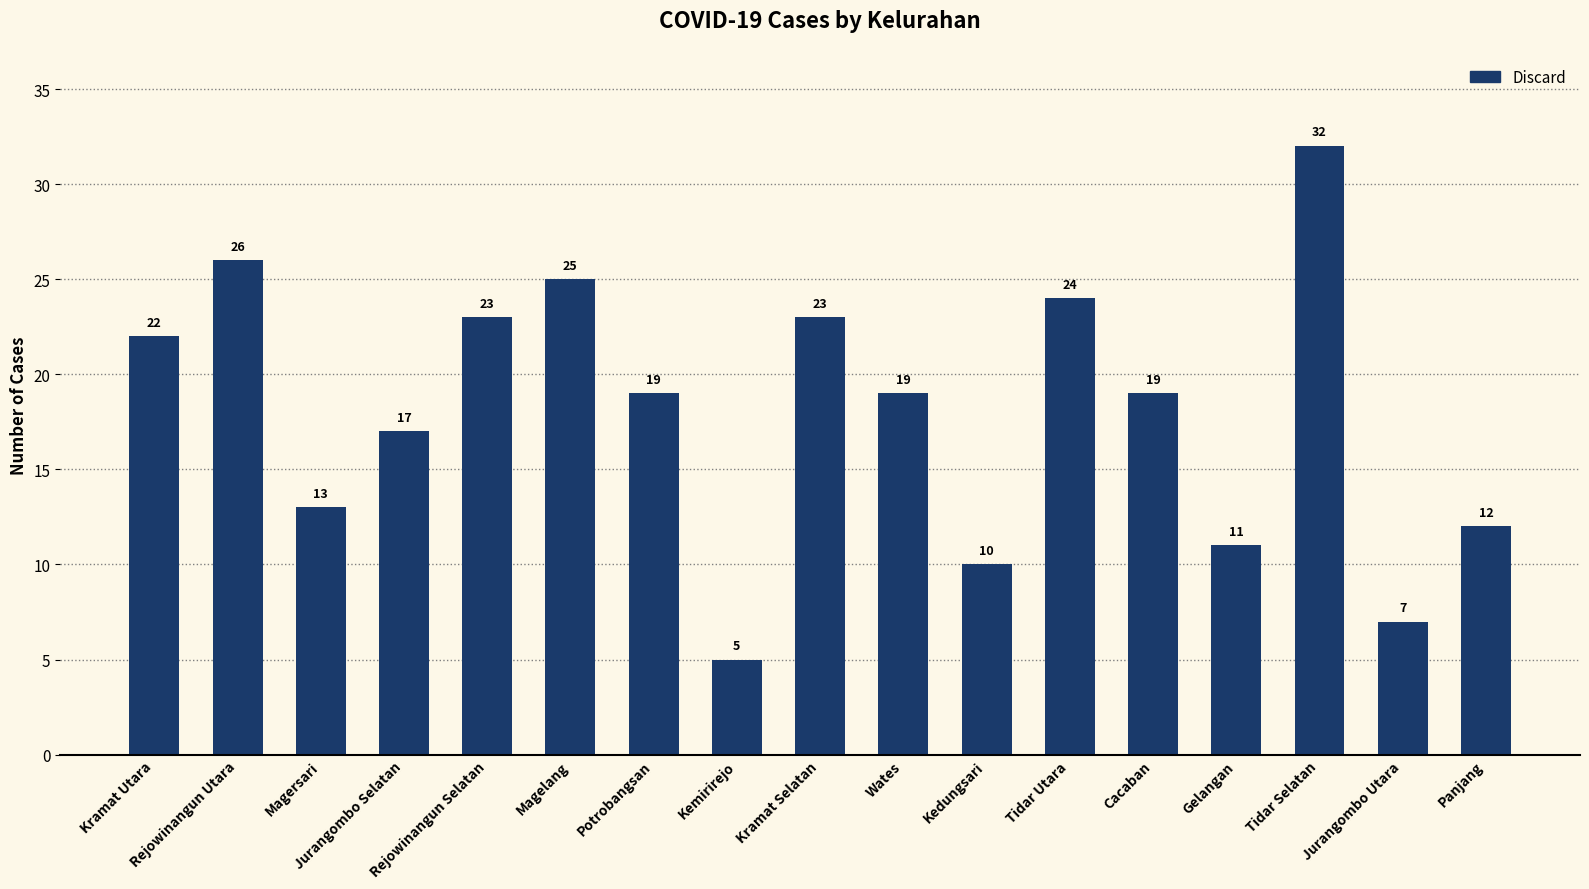

How many distinct data groups are displayed?

1